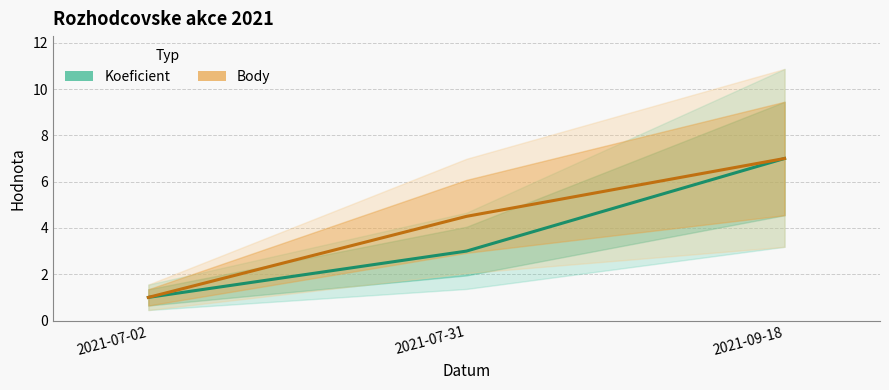

What is the total value across all series at 2021-07-31?

7.5